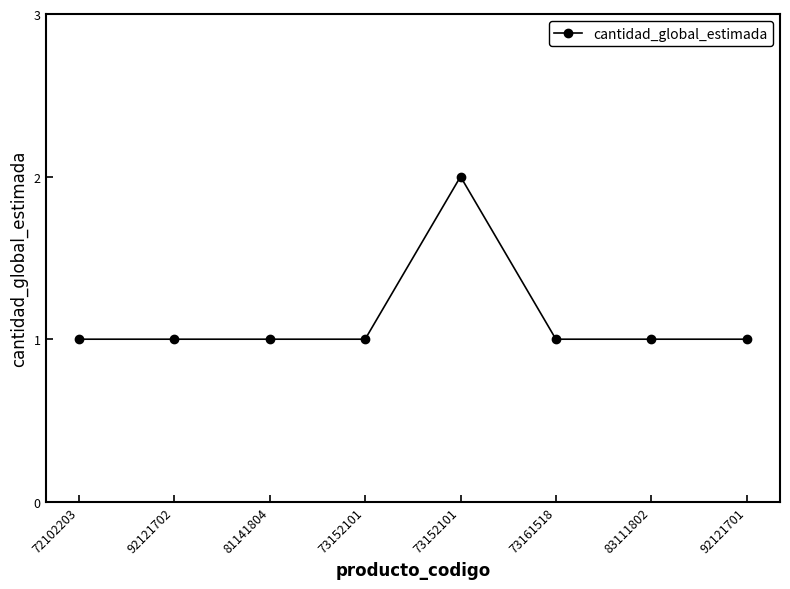

Is this an area chart (filled region under the line)?

No